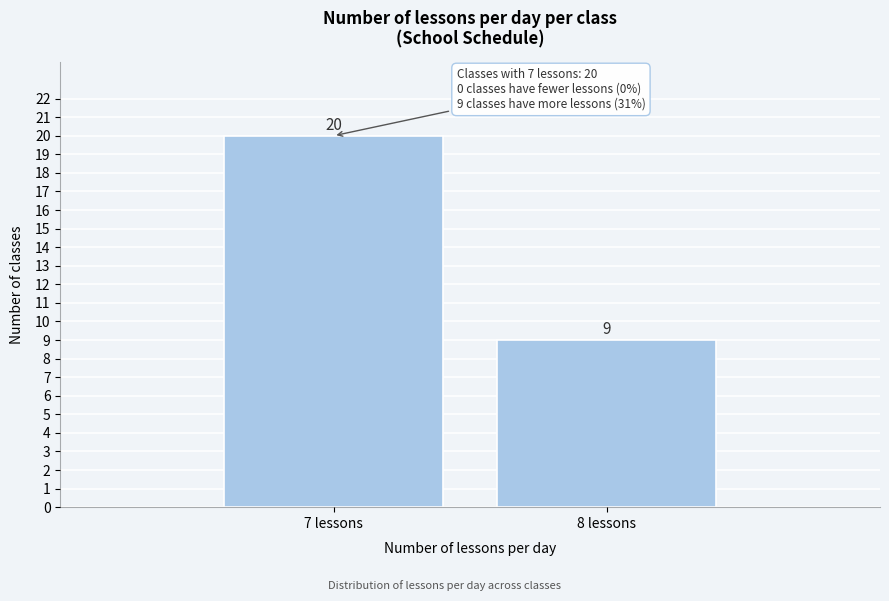

Reading left to right, list all the values displayed in this chart.

7 lessons=20	8 lessons=9